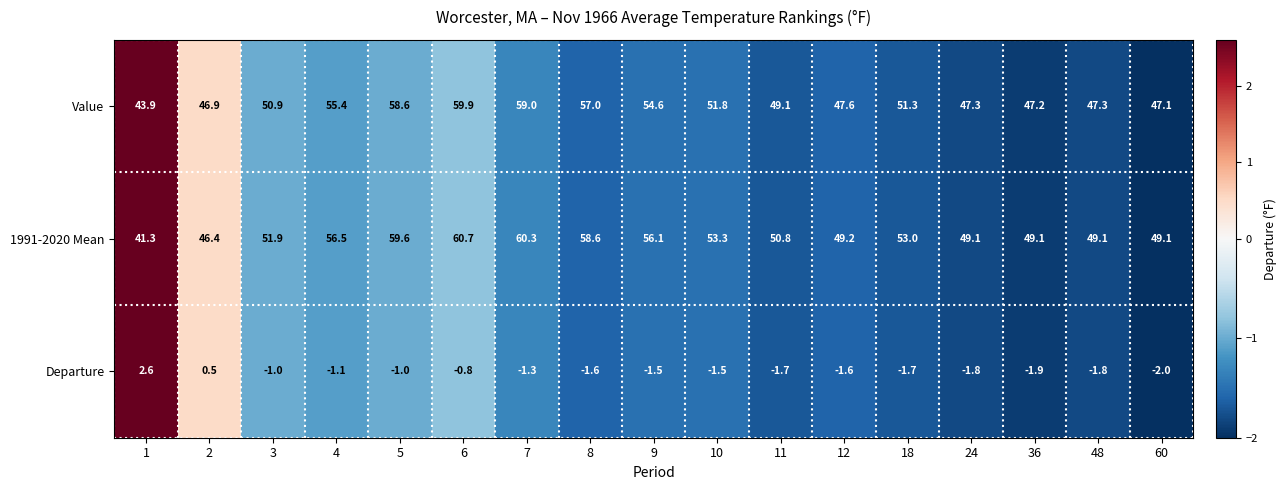

Read the 1991-2020 Mean value at 18.

53.0